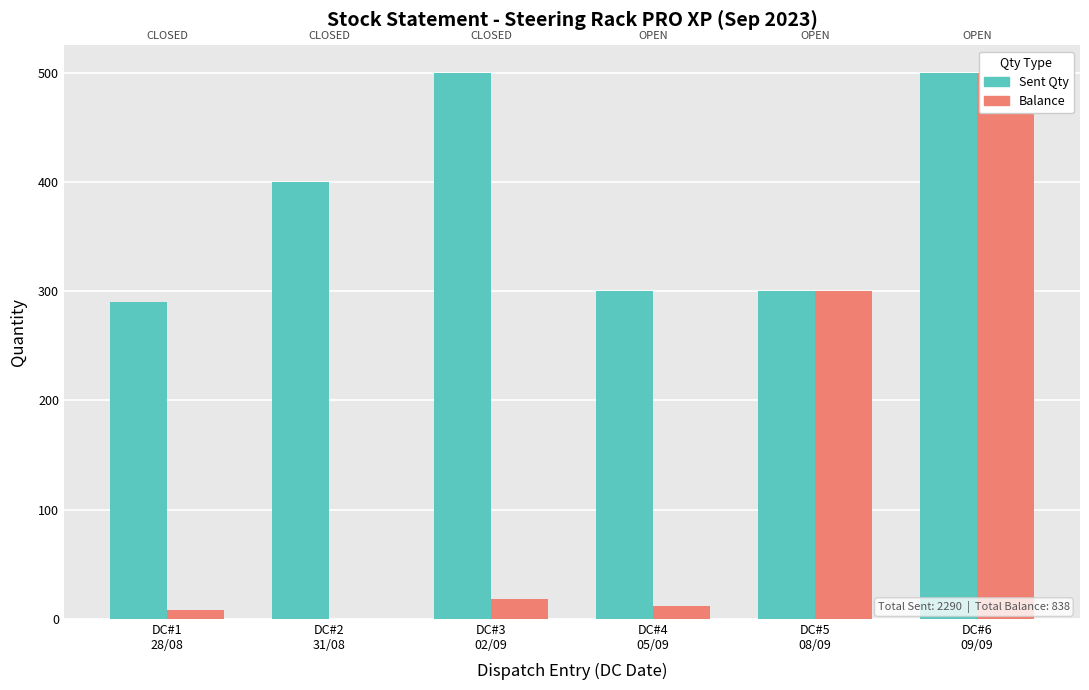

Rank the series by their average value, from highest to lowest.

Sent Qty, Balance